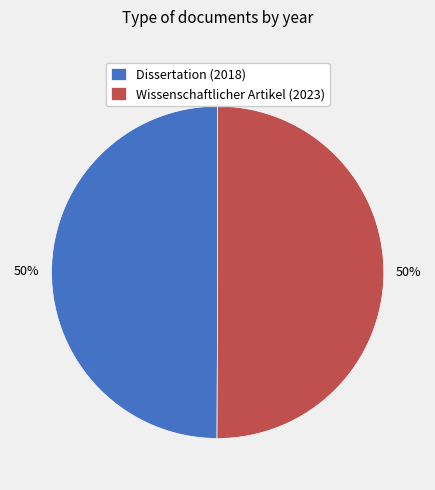

Do Wissenschaftlicher Artikel (2023) and Dissertation (2018) together represent more than half of the pie?

Yes